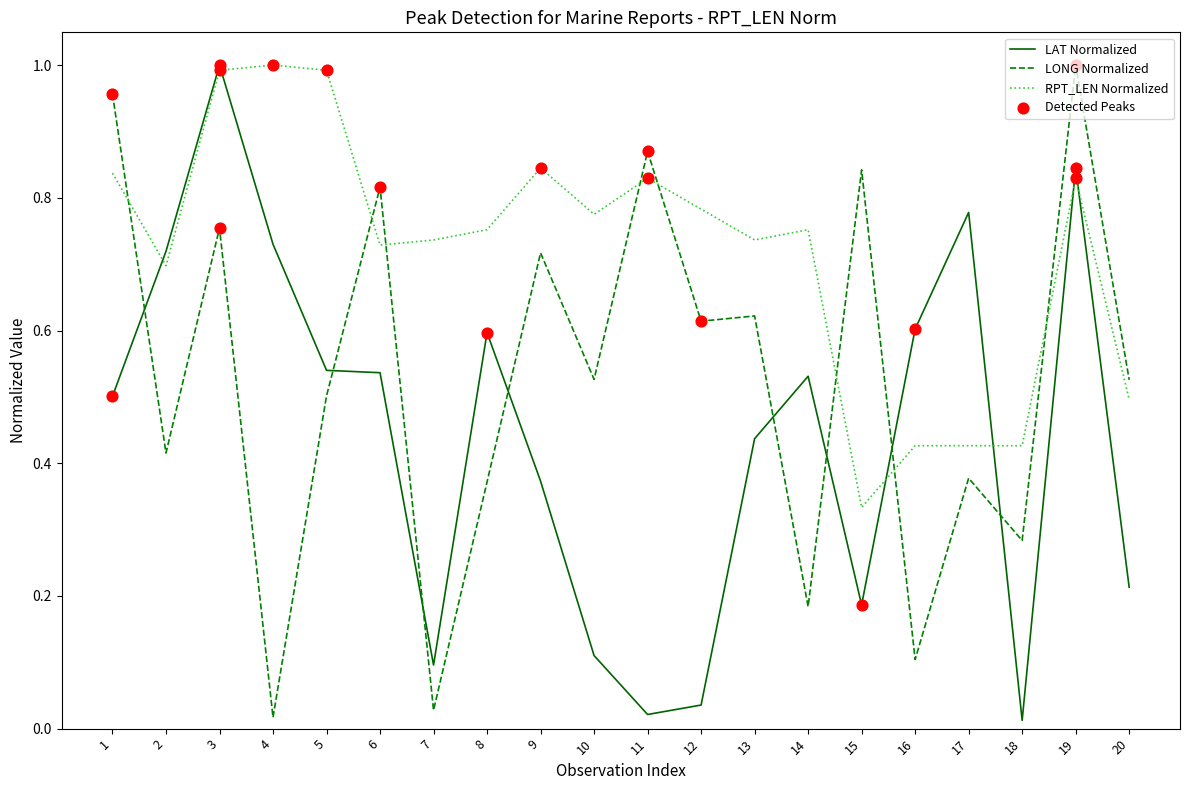

At how many categories does at least one series exceed 0?

20